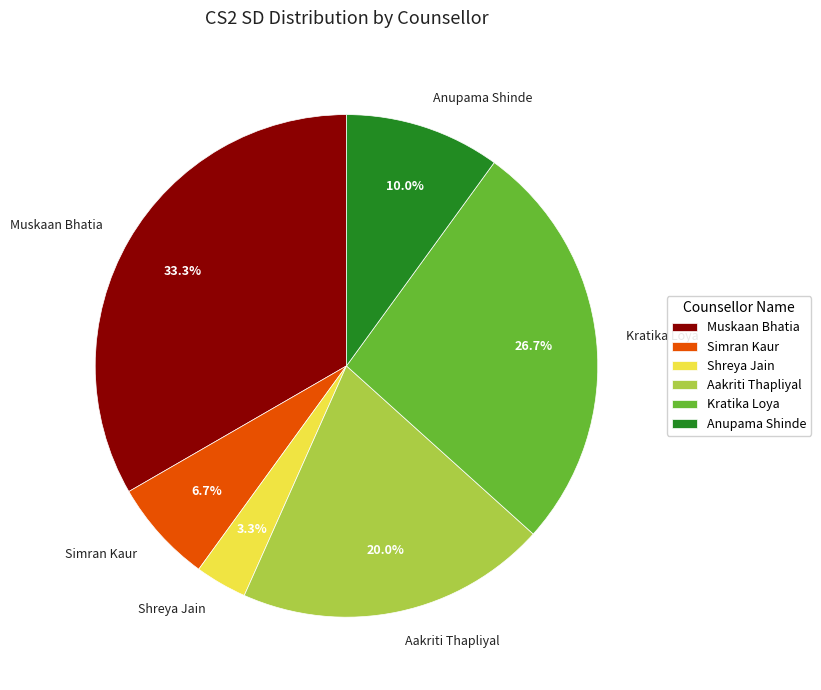

Count the number of slices in the pie.

6